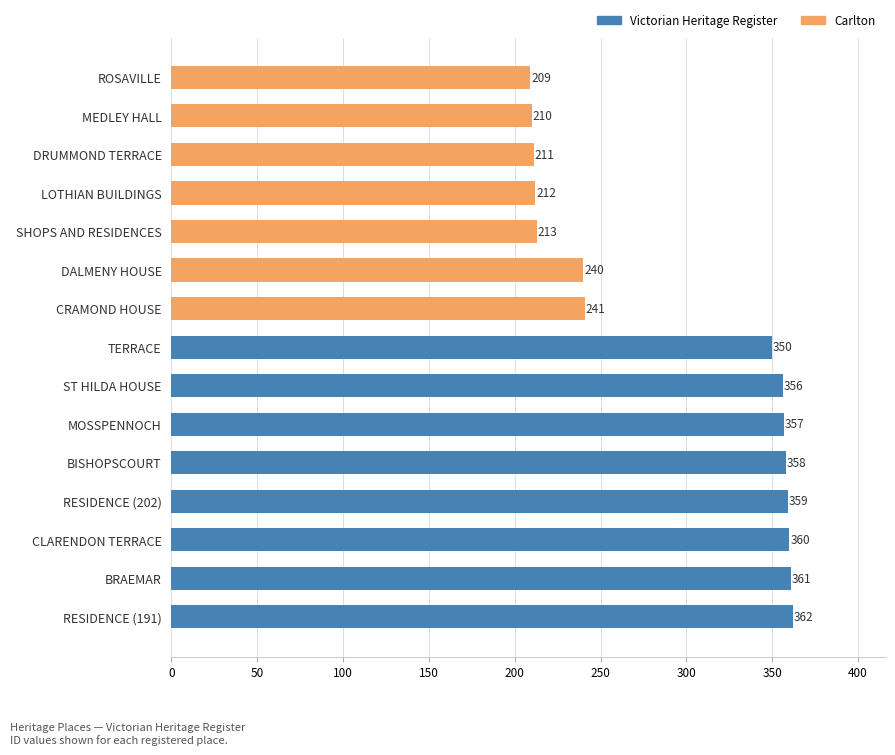

At which category does the chart reach its peak across all series?

RESIDENCE (191)